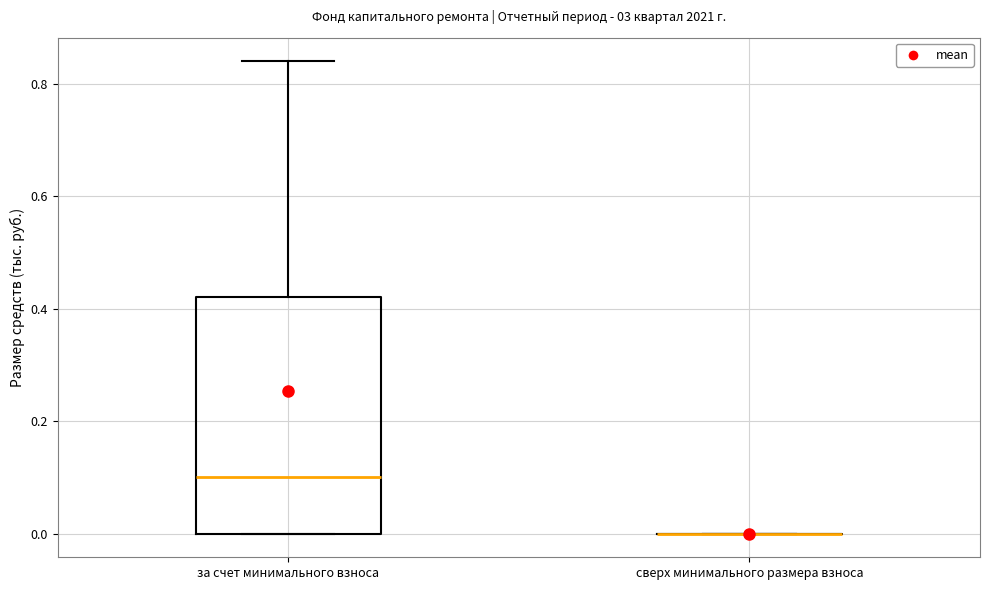

Which box is the tallest, from its lower edge to its upper edge?

за счет минимального взноса